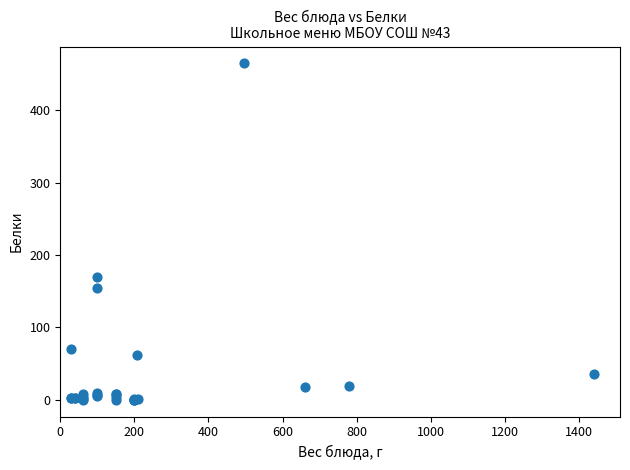

What Y value in the scatter plot is closest to 232?

169.5